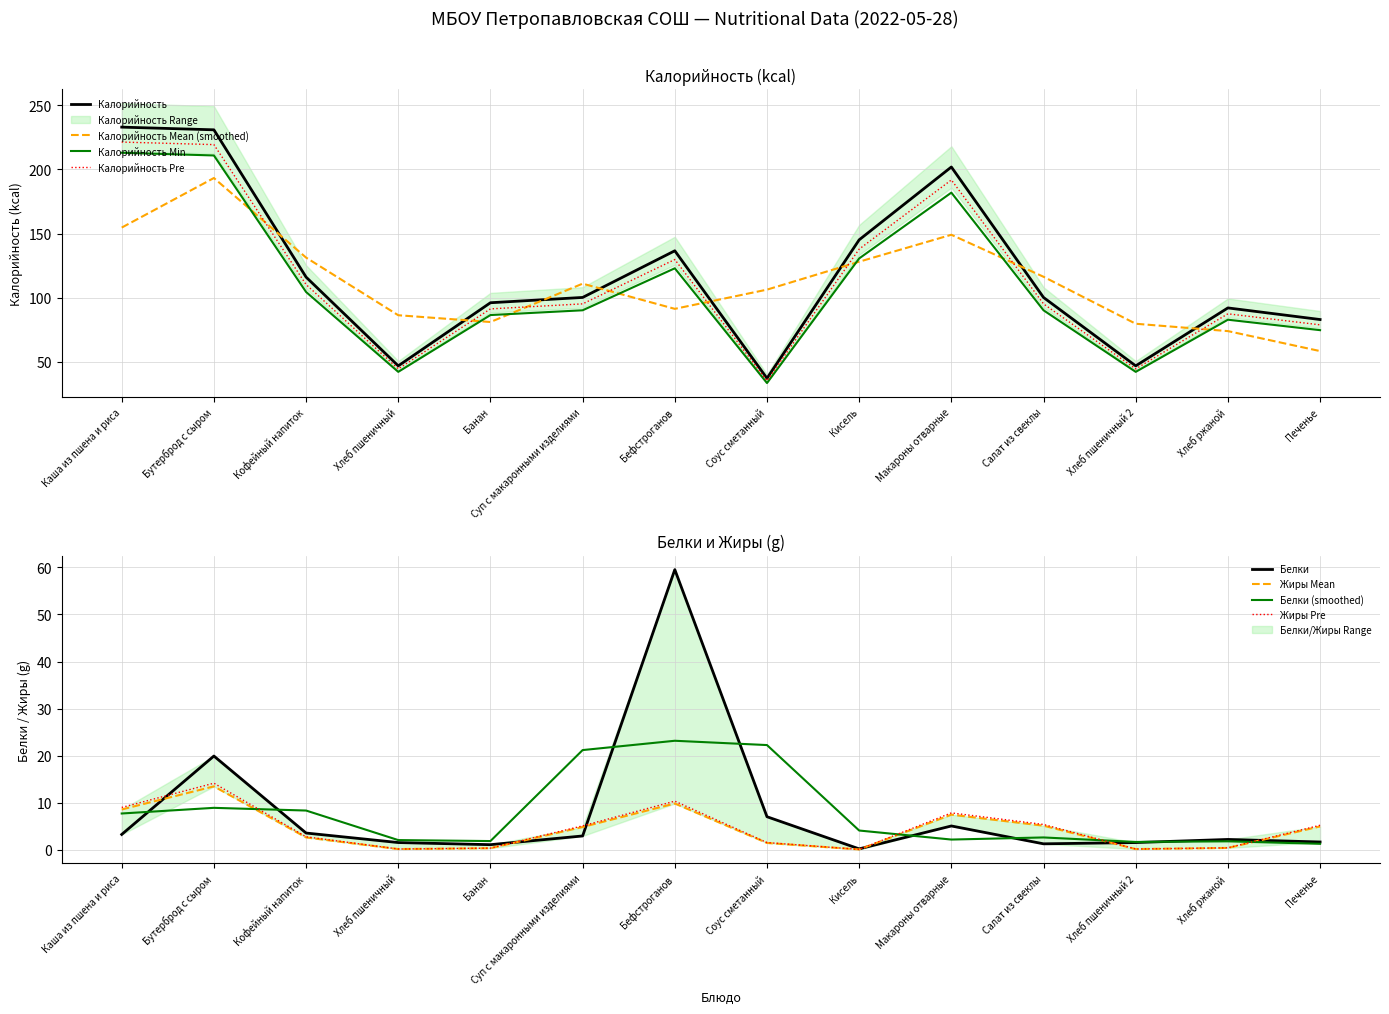

Reading right to left, what are all the values shown in this chart?

Калорийность: Печенье=82.9	Хлеб ржаной=92.0	Хлеб пшеничный 2=46.8	Салат из свеклы=100.1	Макароны отварные=201.9	Кисель=145.1	Соус сметанный=37.0	Бефстроганов=136.5	Суп с макаронными изделиями=100.1	Банан=96.0	Хлеб пшеничный=46.8	Кофейный напиток=116.0	Бутерброд с сыром=230.9	Каша из пшена и риса=233.0
Белки: Печенье=1.7	Хлеб ржаной=2.2	Хлеб пшеничный 2=1.6	Салат из свеклы=1.3	Макароны отварные=5.1	Кисель=0.2	Соус сметанный=7.1	Бефстроганов=59.5	Суп с макаронными изделиями=3.0	Банан=1.1	Хлеб пшеничный=1.6	Кофейный напиток=3.6	Бутерброд с сыром=19.9	Каша из пшена и риса=3.3
Жиры: Печенье=5.0	Хлеб ржаной=0.4	Хлеб пшеничный 2=0.2	Салат из свеклы=5.2	Макароны отварные=7.5	Кисель=0.1	Соус сметанный=1.5	Бефстроганов=9.9	Суп с макаронными изделиями=4.9	Банан=0.4	Хлеб пшеничный=0.2	Кофейный напиток=2.7	Бутерброд с сыром=13.5	Каша из пшена и риса=8.6